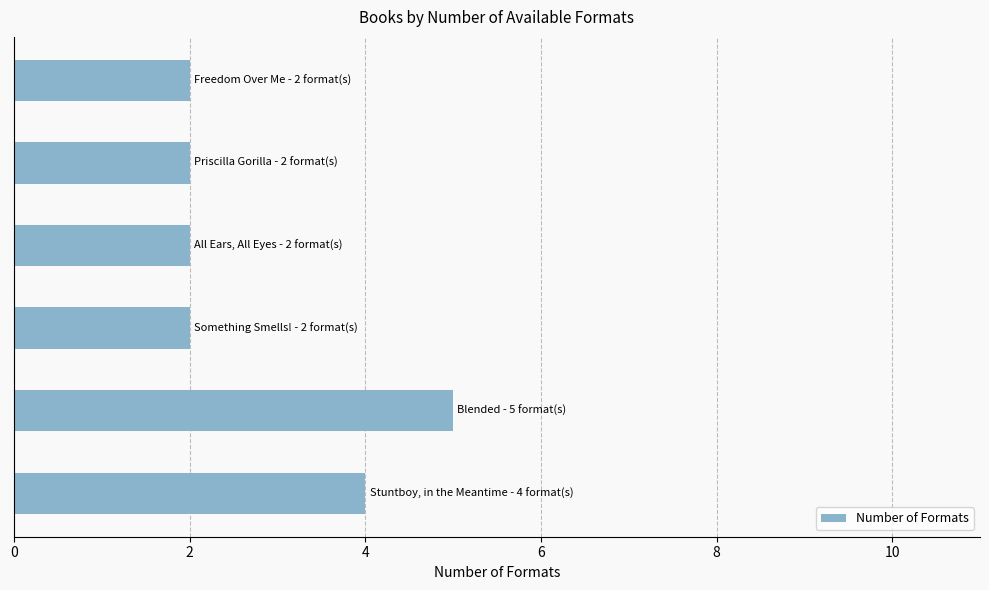

What is the average value?

3